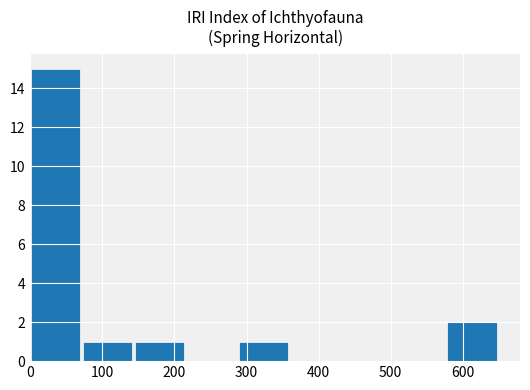

How many categories are shown in the chart?

9